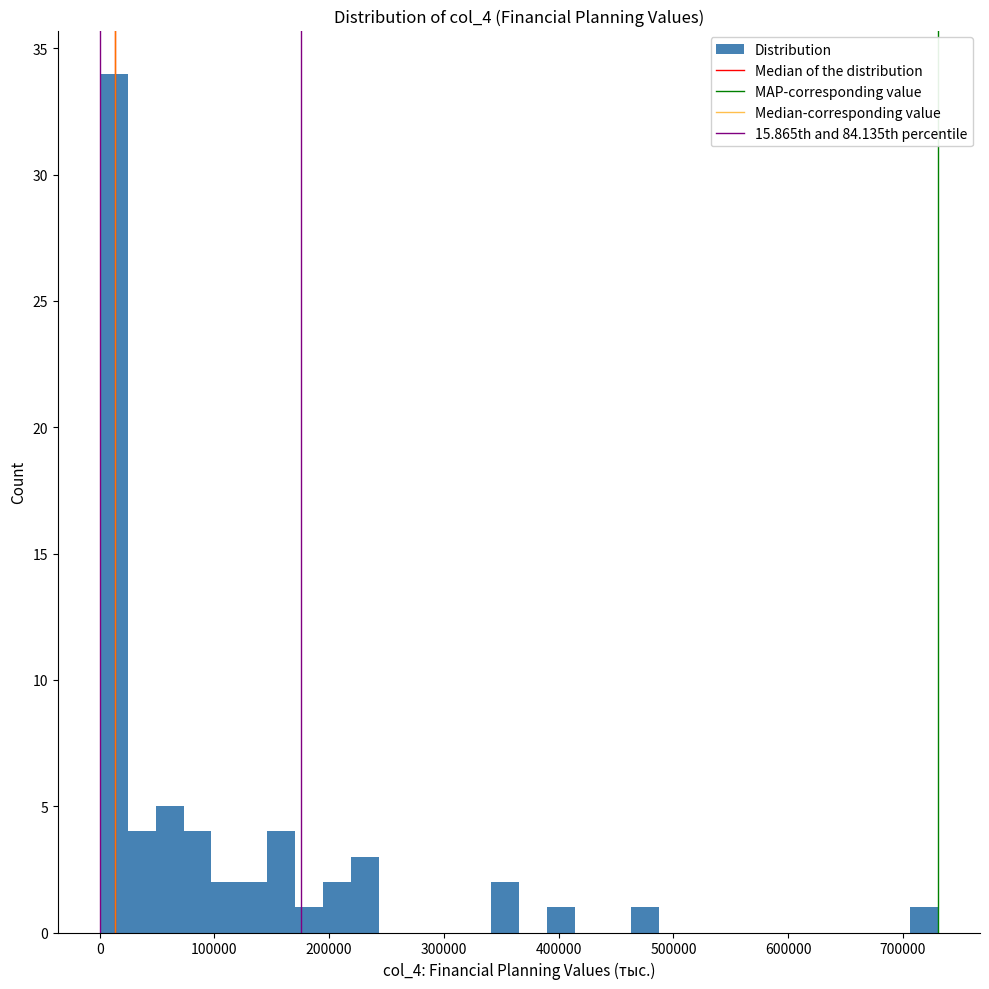

Around what value on the x-axis is the tallest bar? Give the approximate position of its centre, as read against the axis.

10000